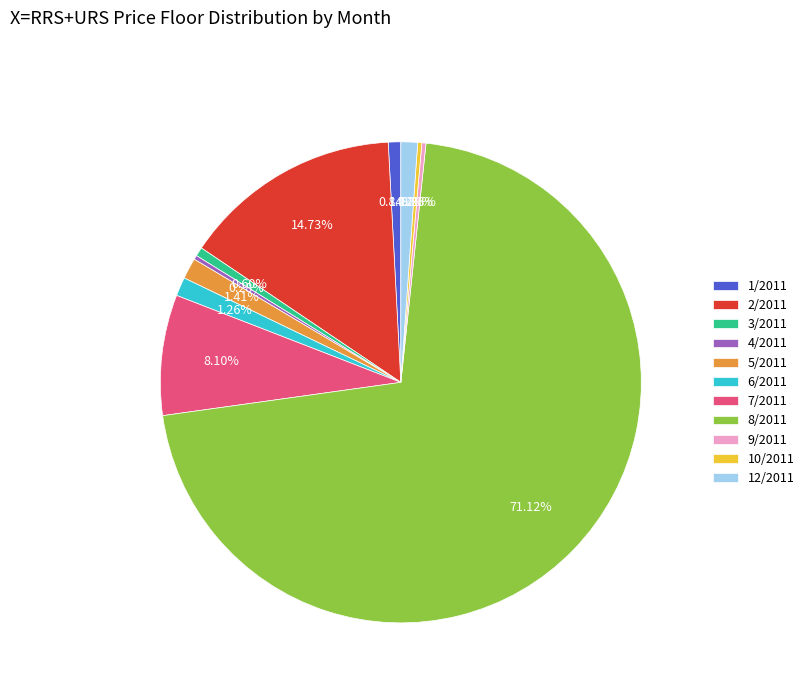

Is it true that 12/2011 is 1% of the pie?

True